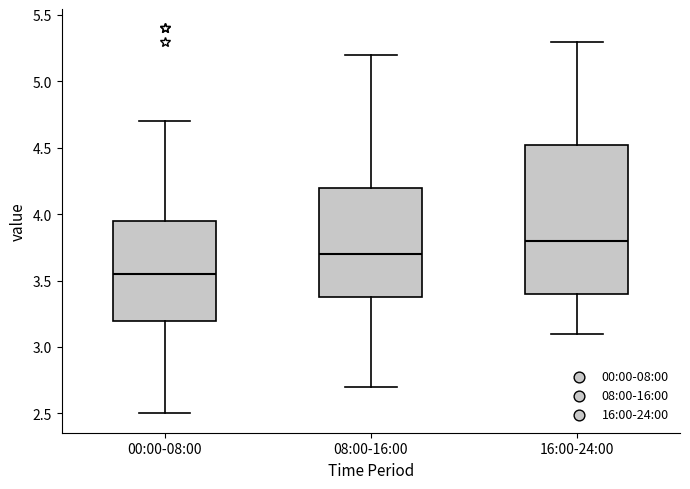

Reading left to right, transcribe this box plot: for each box, give where its median line is, the range the box spans, and where its two whiskers end, as read against the y-axis. The values are not printed on the chart, so give them approximately, as read against the axis.

00:00-08:00: median 3.55, box 3.20 to 3.95, whiskers 2.50 to 4.70
08:00-16:00: median 3.70, box 3.40 to 4.20, whiskers 2.70 to 5.20
16:00-24:00: median 3.80, box 3.40 to 4.55, whiskers 3.10 to 5.30